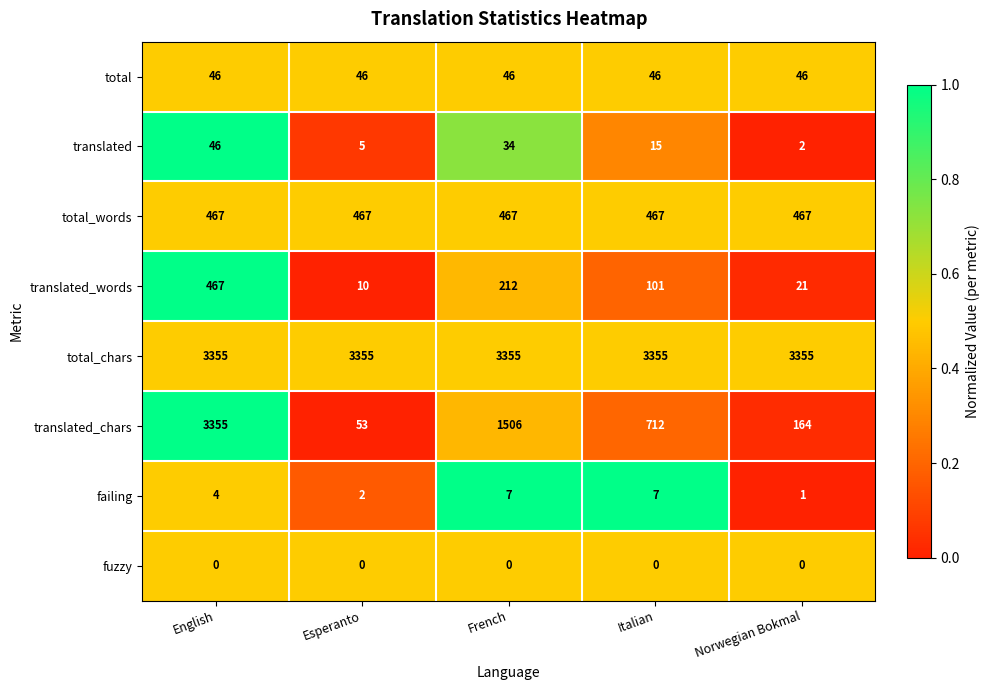

What is the spread (max minus min) of values at English?

3355